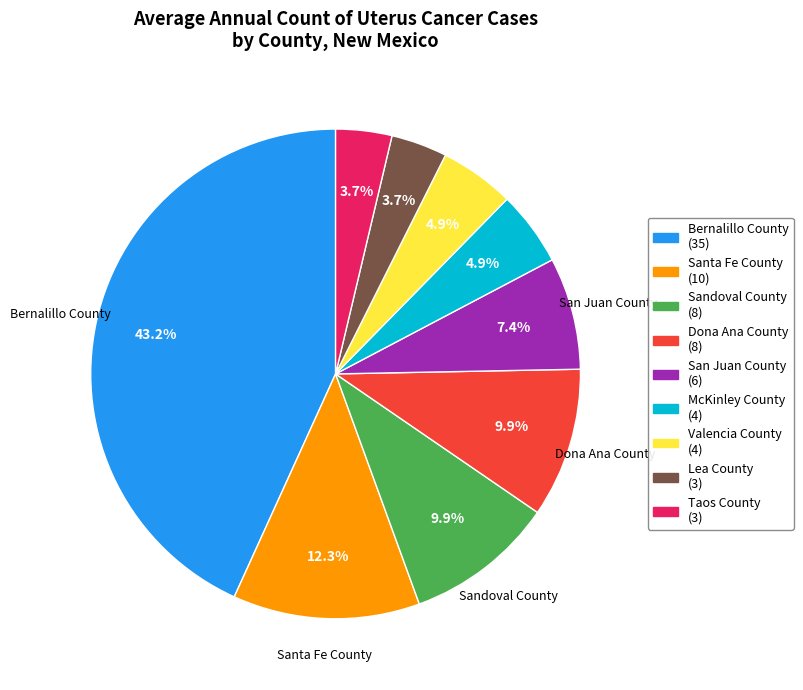

Is there a majority slice in this chart?

No